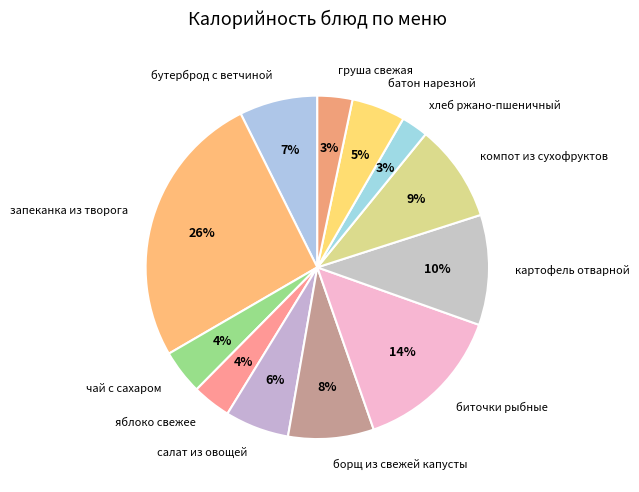

To the nearest percent, what is the average slice percentage?

8%